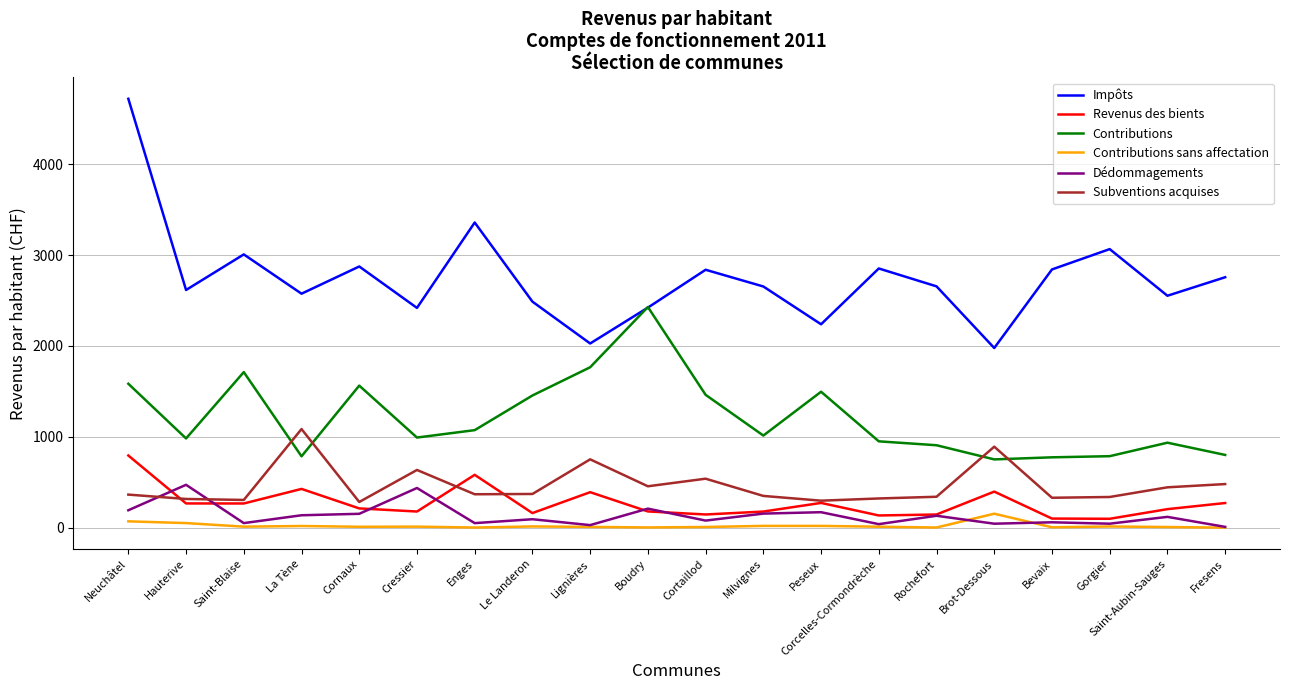

Which series has the largest range (max minus min)?

Impôts